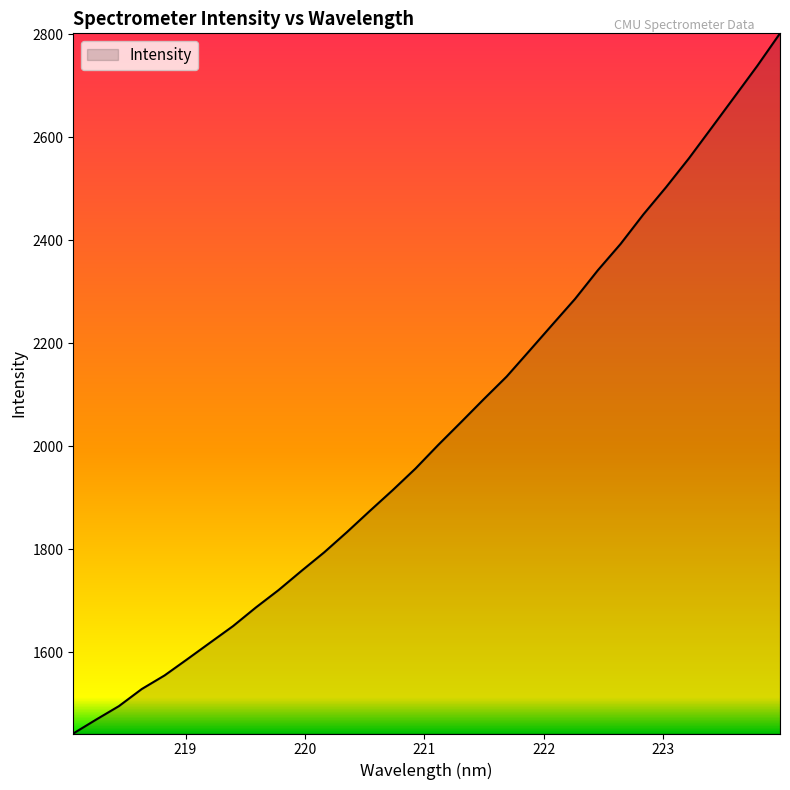

Reading left to right, what are all the values shown in this chart?

1442.4	1469.4	1495.6	1528.7	1555.1	1586.8	1618.9	1650.9	1686.9	1720.9	1758.0	1794.1	1833.5	1874.5	1914.7	1956.6	2002.6	2046.7	2091.5	2135.2	2185.3	2235.7	2285.8	2341.4	2392.6	2449.8	2502.9	2558.7	2618.2	2678.0	2738.0	2801.3